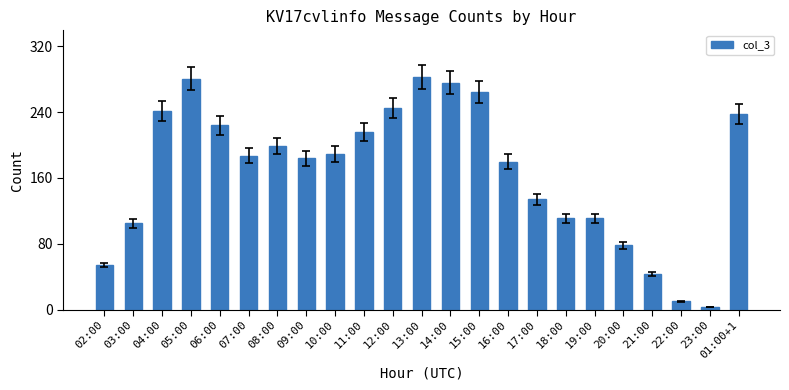

What is the smallest value displayed?

3